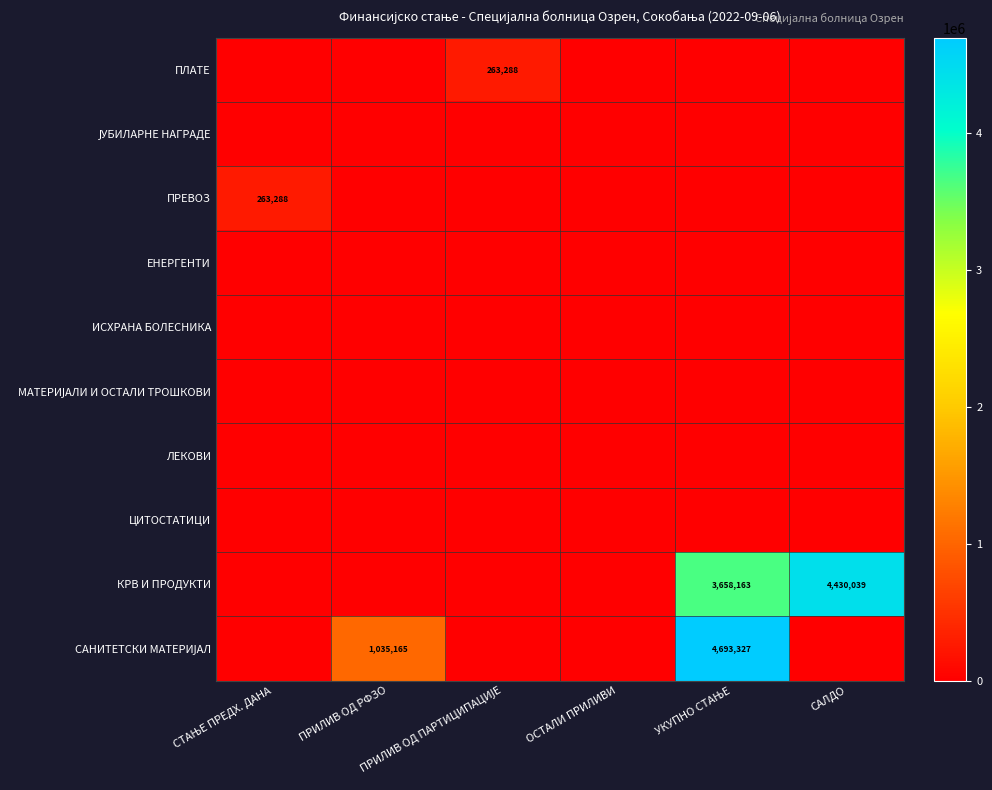

Between ОСТАЛИ ПРИЛИВИ and УКУПНО СТАЊЕ, which is larger?

ОСТАЛИ ПРИЛИВИ